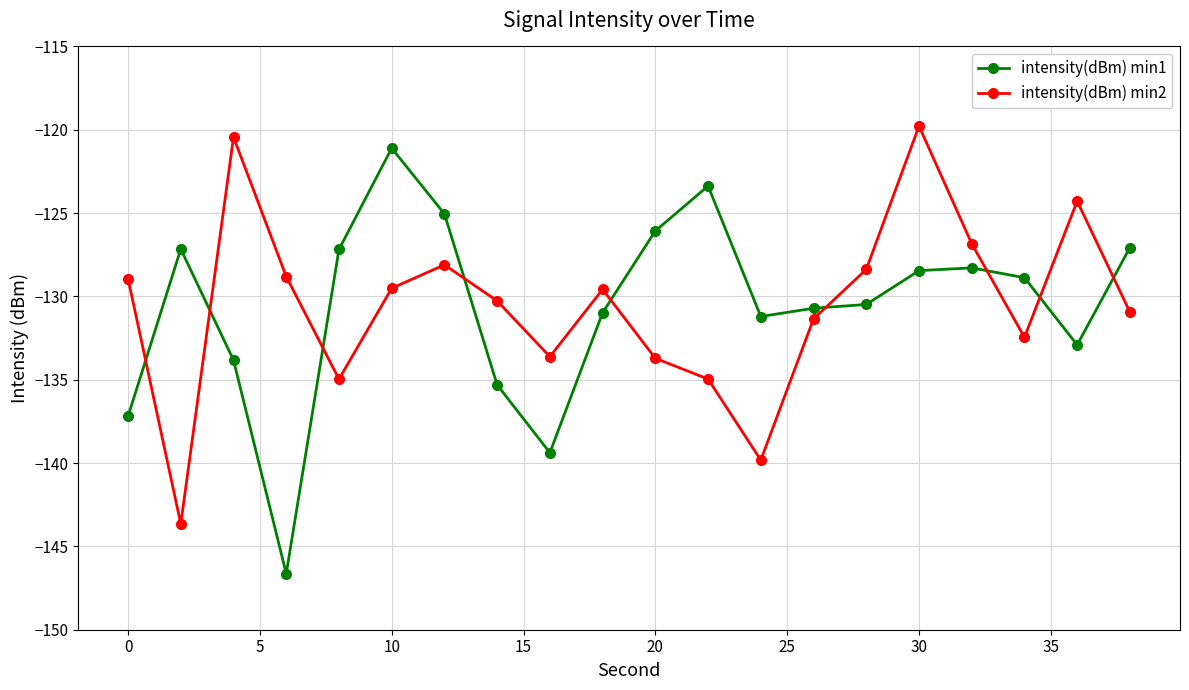

What is the difference between the maximum and minimum values in the intensity(dBm) min2 series?

23.9